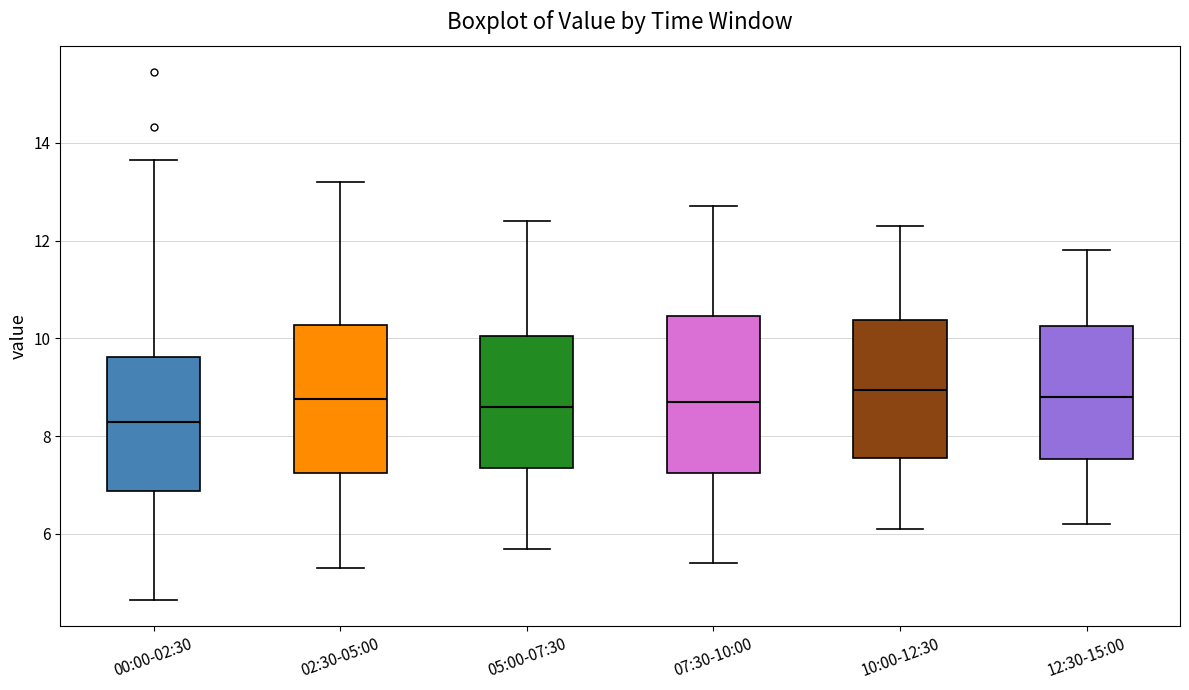

Reading left to right, read every box against the y-axis: the position of its median line, the range the box covers, and the ends of its whiskers. The values are not printed on the chart, so give them approximately, as read against the axis.

00:00-02:30: median 8.2, box 6.8 to 9.6, whiskers 4.6 to 13.6
02:30-05:00: median 8.8, box 7.2 to 10.2, whiskers 5.4 to 13.2
05:00-07:30: median 8.6, box 7.4 to 10.0, whiskers 5.8 to 12.4
07:30-10:00: median 8.8, box 7.2 to 10.4, whiskers 5.4 to 12.8
10:00-12:30: median 9.0, box 7.6 to 10.4, whiskers 6.2 to 12.4
12:30-15:00: median 8.8, box 7.6 to 10.2, whiskers 6.2 to 11.8